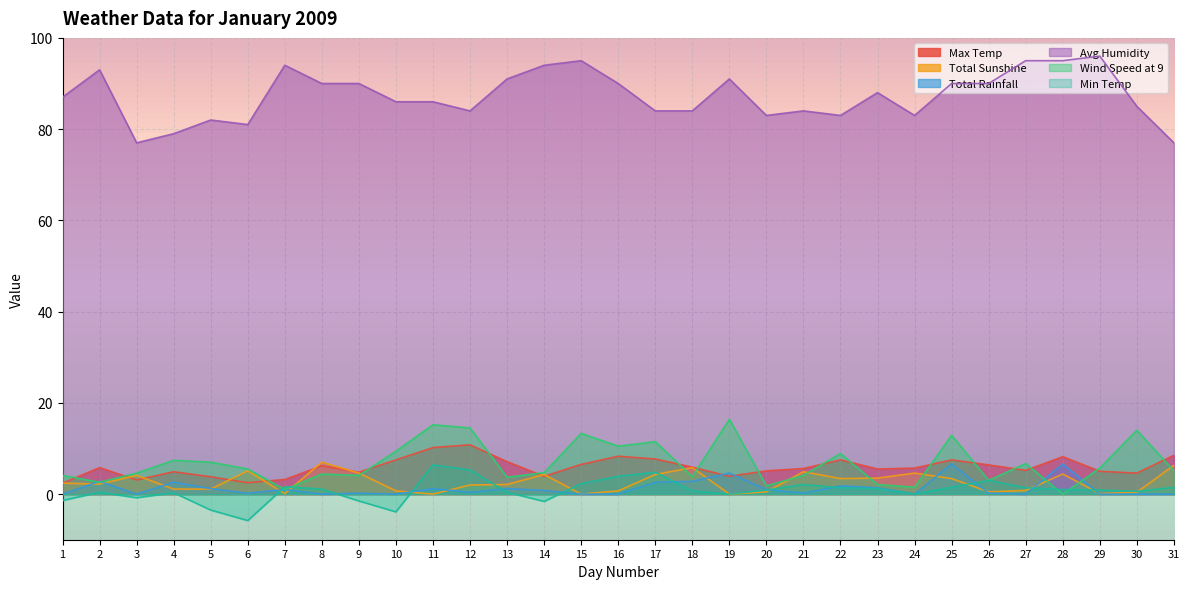

What is the total value across all series at 16?

113.4